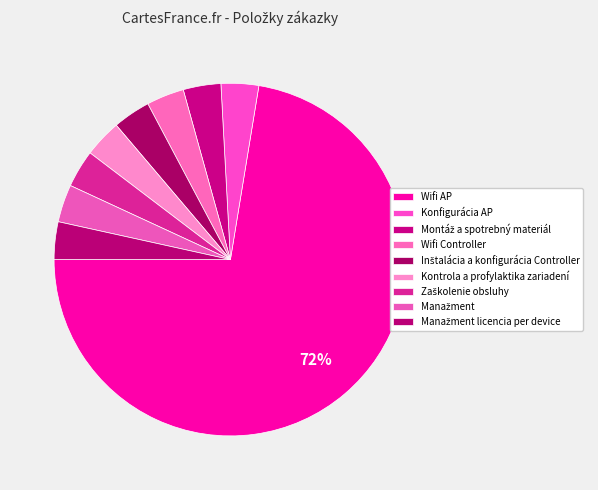

What percentage is NOT represented by Zaškolenie obsluhy?

96.6%